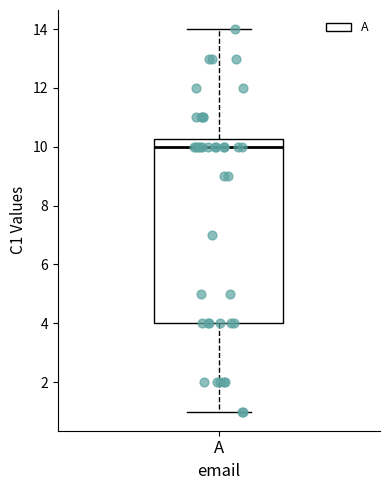

Where does the upper whisker of the box for A end on the y-axis? The values are not printed on the chart, so give them approximately, as read against the axis.

14.0